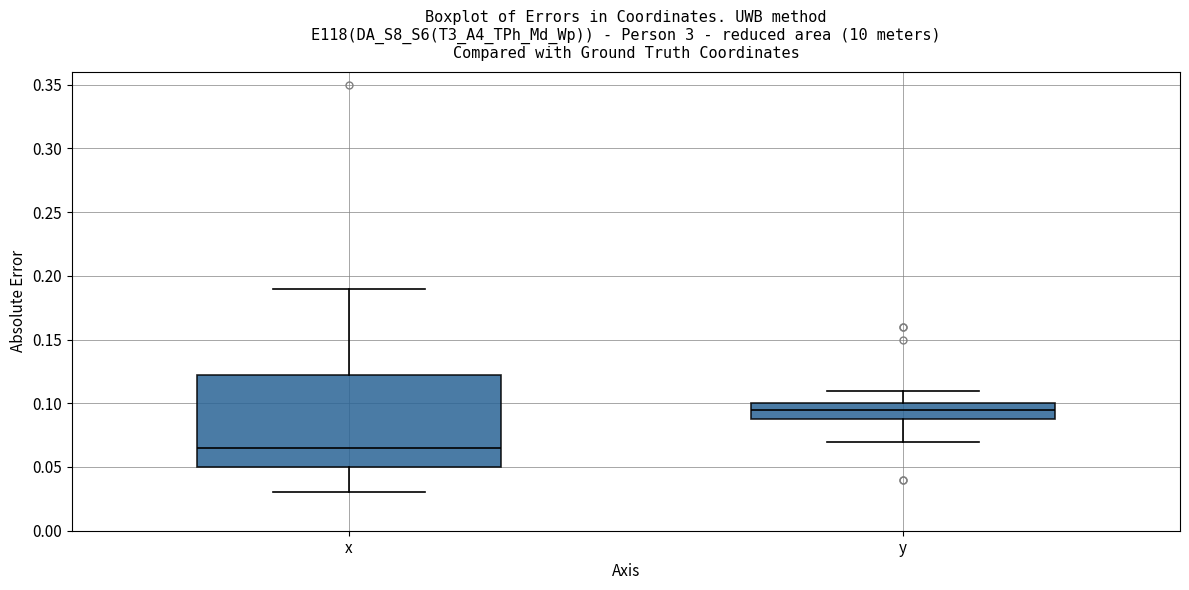

Reading left to right, read every box against the y-axis: the position of its median line, the range the box covers, and the ends of its whiskers. The values are not printed on the chart, so give them approximately, as read against the axis.

x: median 0.065, box 0.050 to 0.125, whiskers 0.030 to 0.190
y: median 0.095, box 0.090 to 0.100, whiskers 0.070 to 0.110